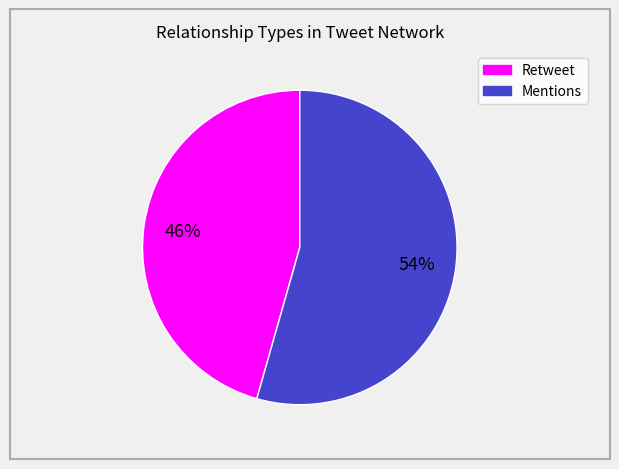

Rank the categories by value from highest to lowest.

Mentions, Retweet